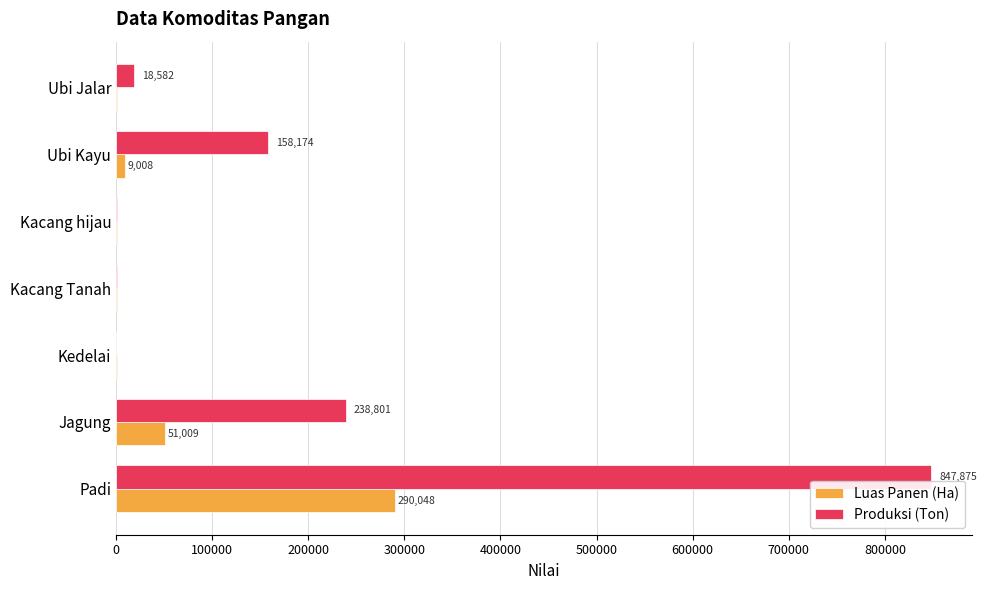

The Produksi (Ton) series shows 847875.1 at Padi. True or false?

True